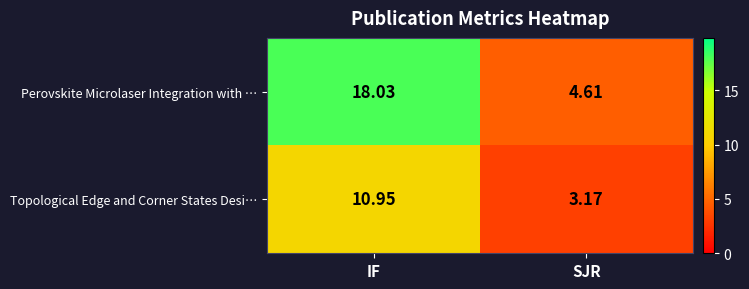

At which category is the sum across all series the highest?

IF